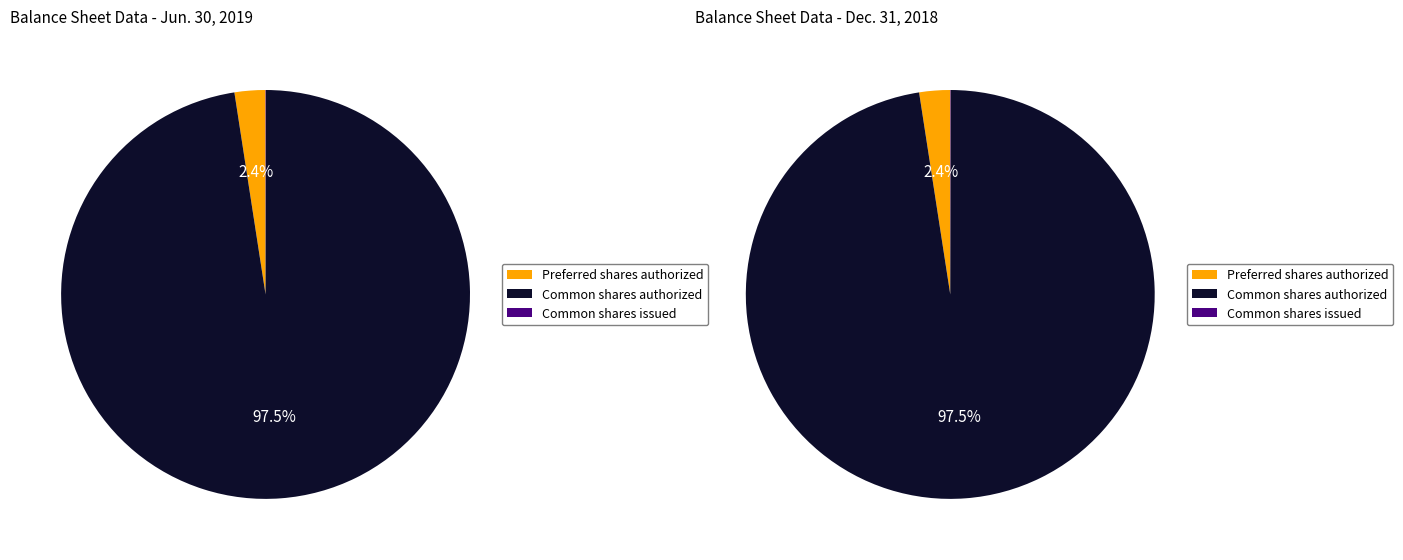

To the nearest percent, what is the difference between the largest and smallest slice percentages?

98%